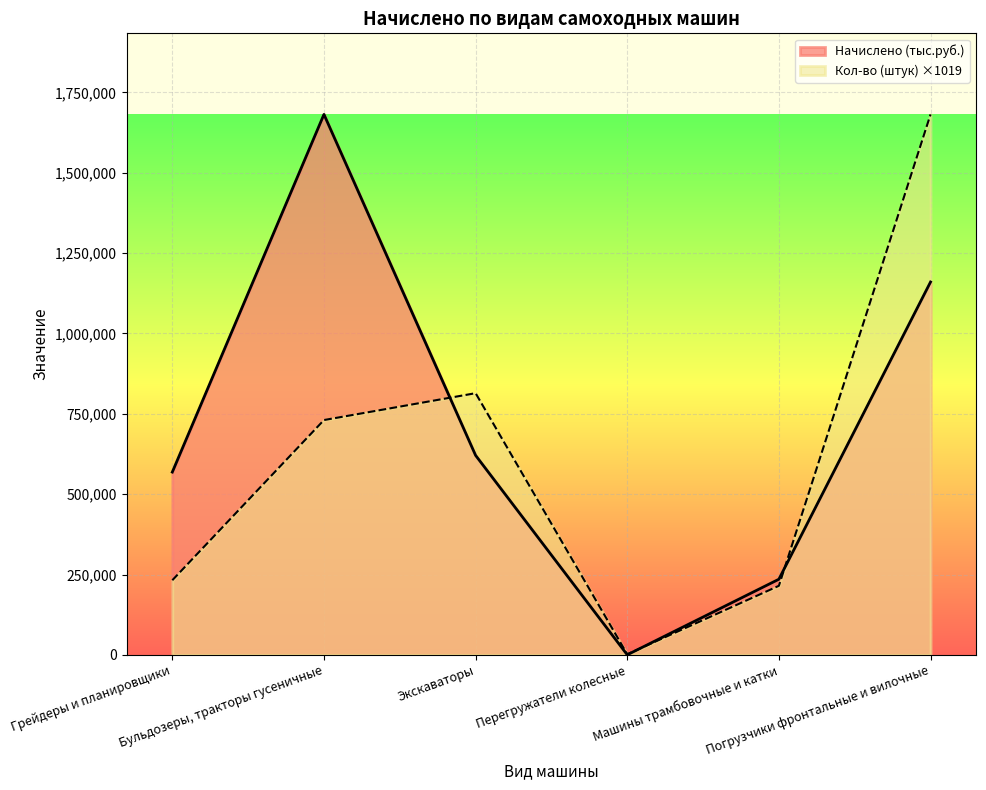

What is the label of the 3rd point from the right?

Перегружатели колесные